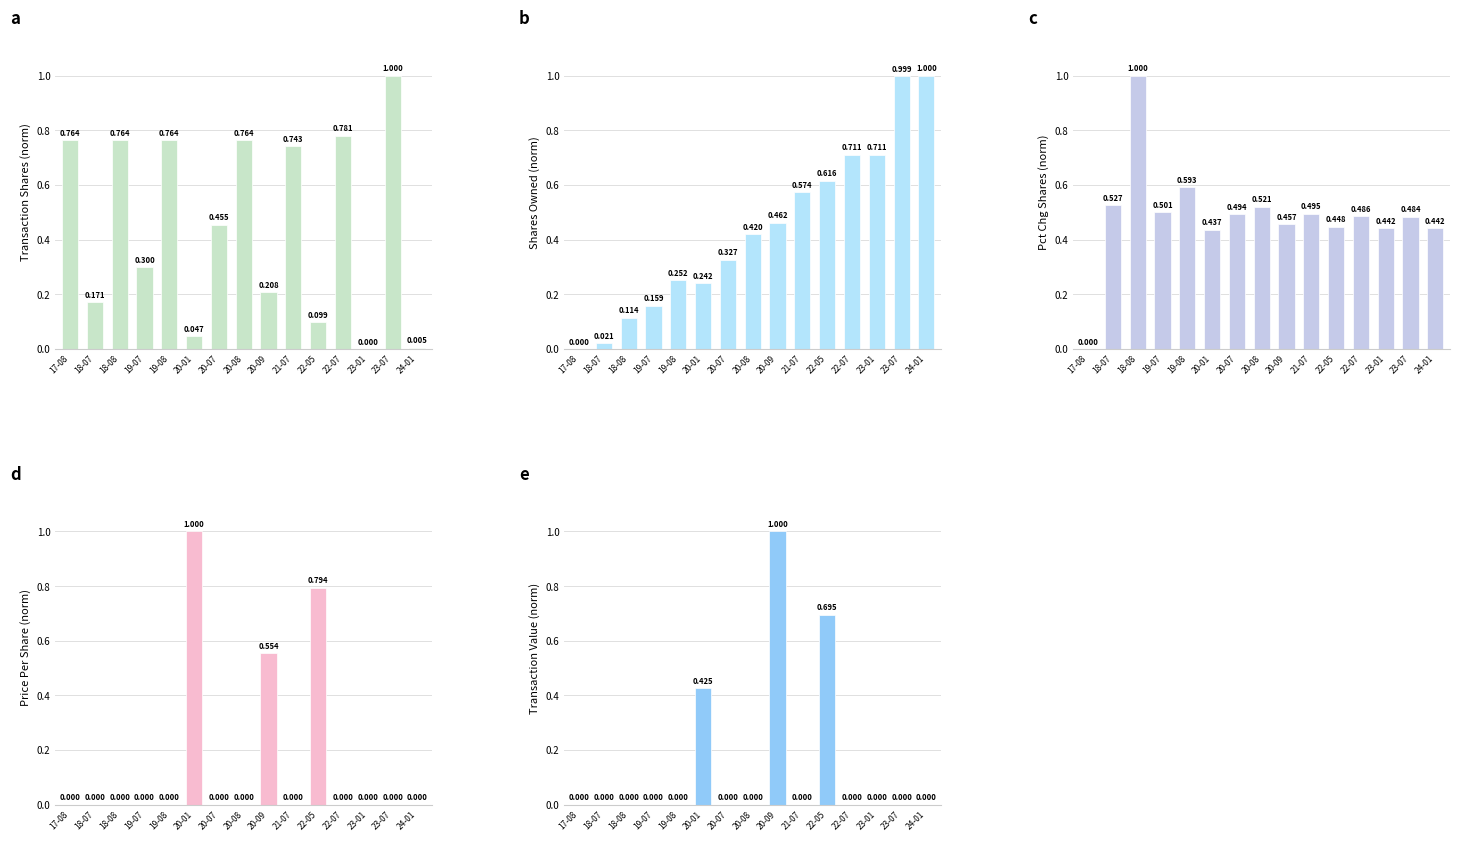

True or false: pctchgSharesOwned has a value of 0.5 at 21-07.

True